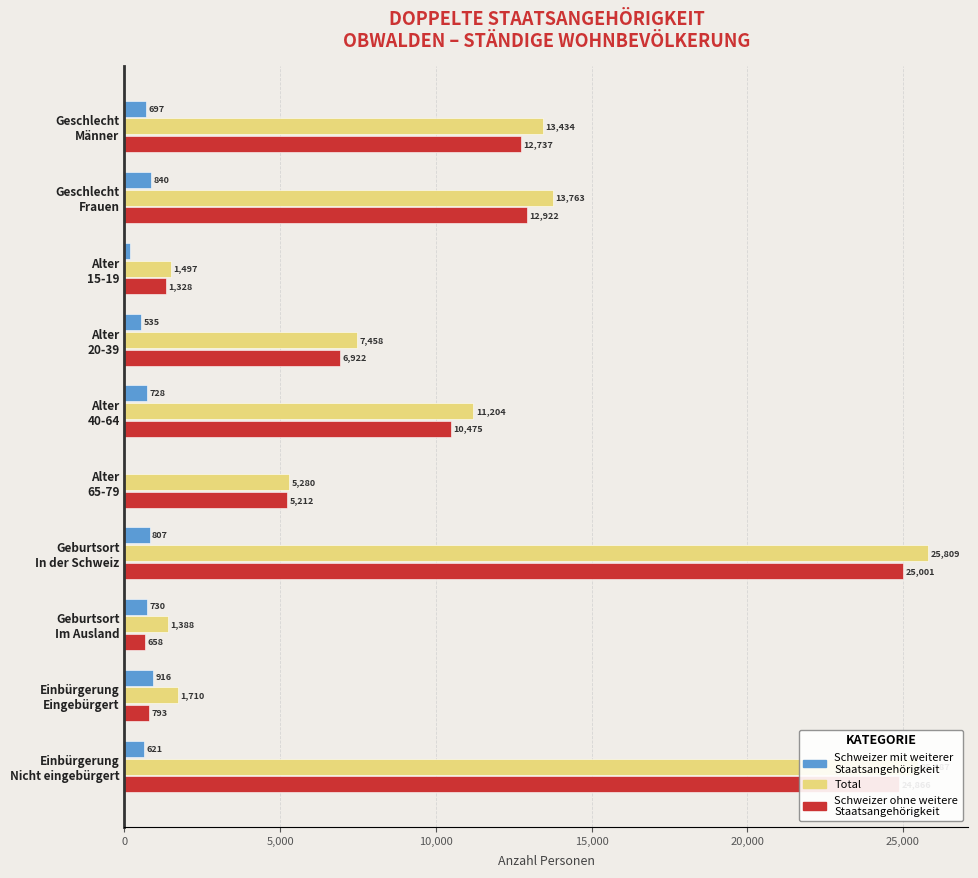

What is the greatest value displayed?

25809.3